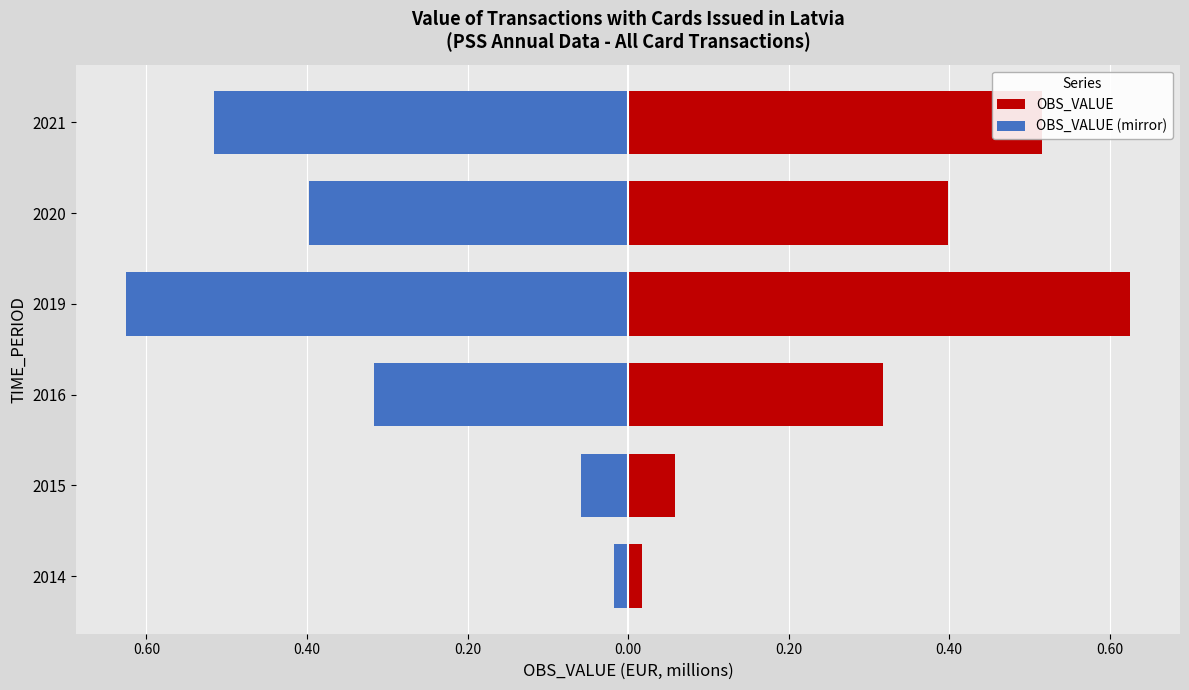

What are all the series names shown in the legend?

OBS_VALUE, OBS_VALUE (mirror)